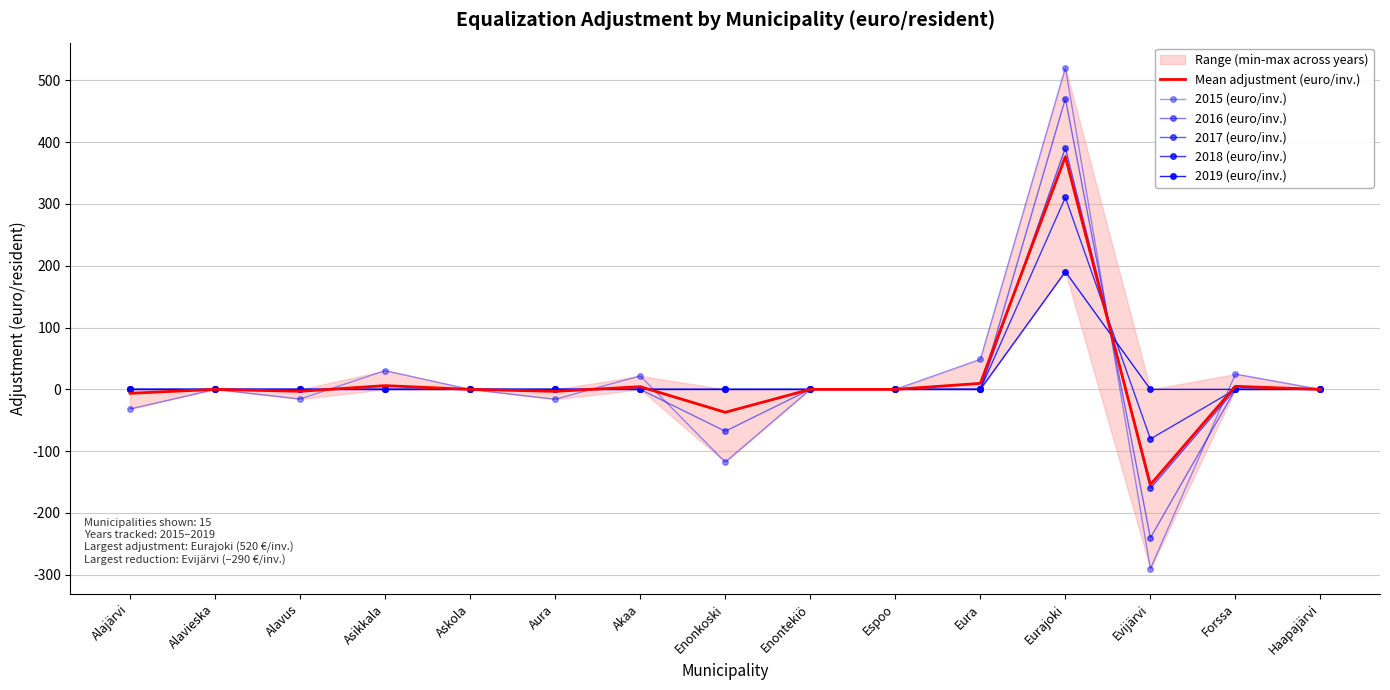

The Mean adjustment (euro/inv.) series shows -3.1 at Alavus. True or false?

True